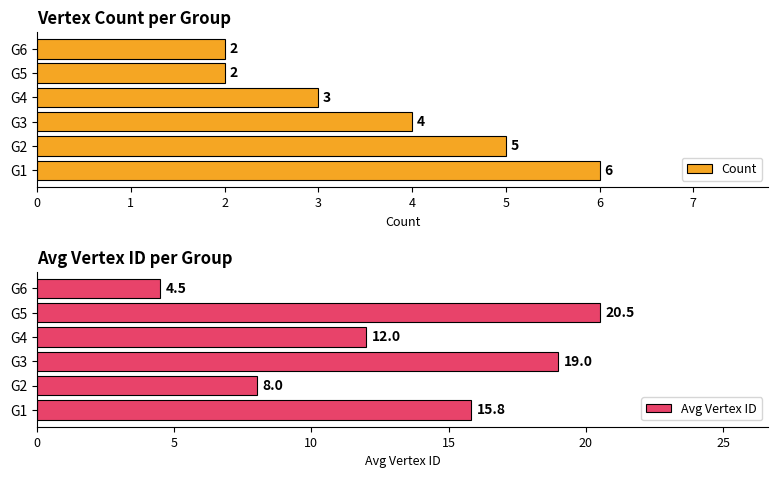

Which series has the widest spread of values?

Avg Vertex ID